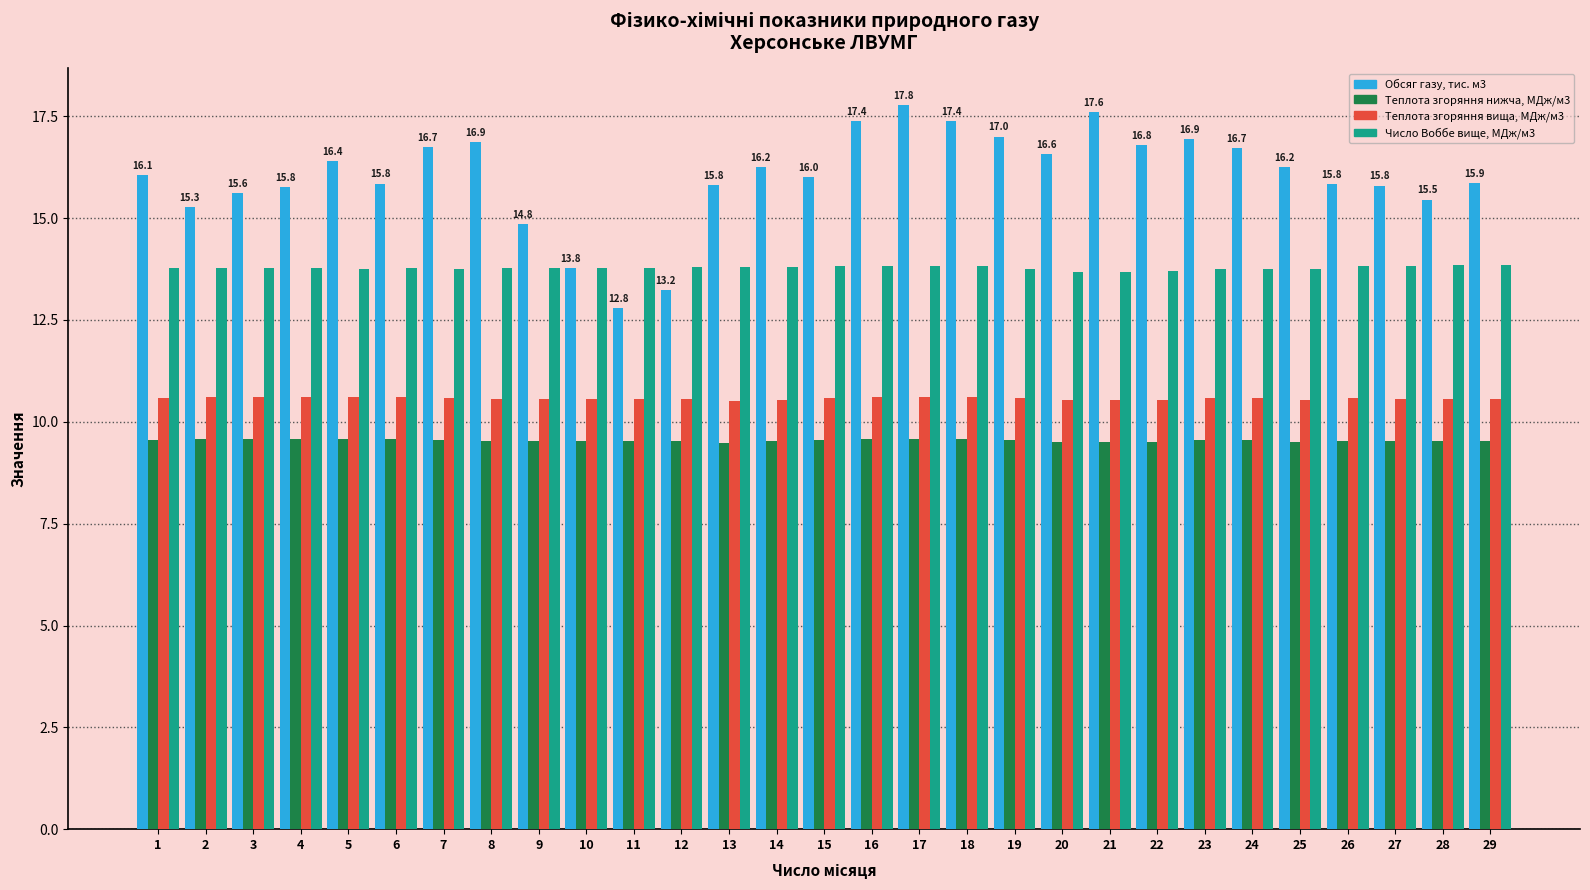

List the series in order of their peak value, lowest first.

Теплота згоряння нижча, МДж/м3, Теплота згоряння вища, МДж/м3, Число Воббе вище, МДж/м3, Обсяг газу, тис. м3